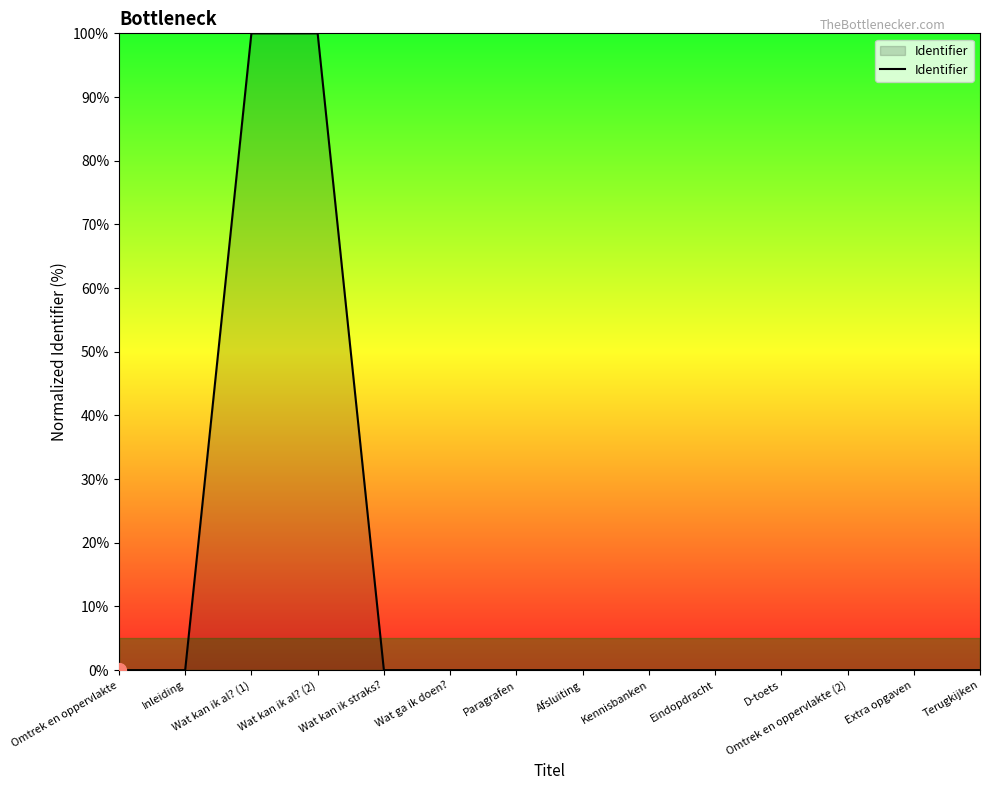

Count the number of categories in the chart.

14